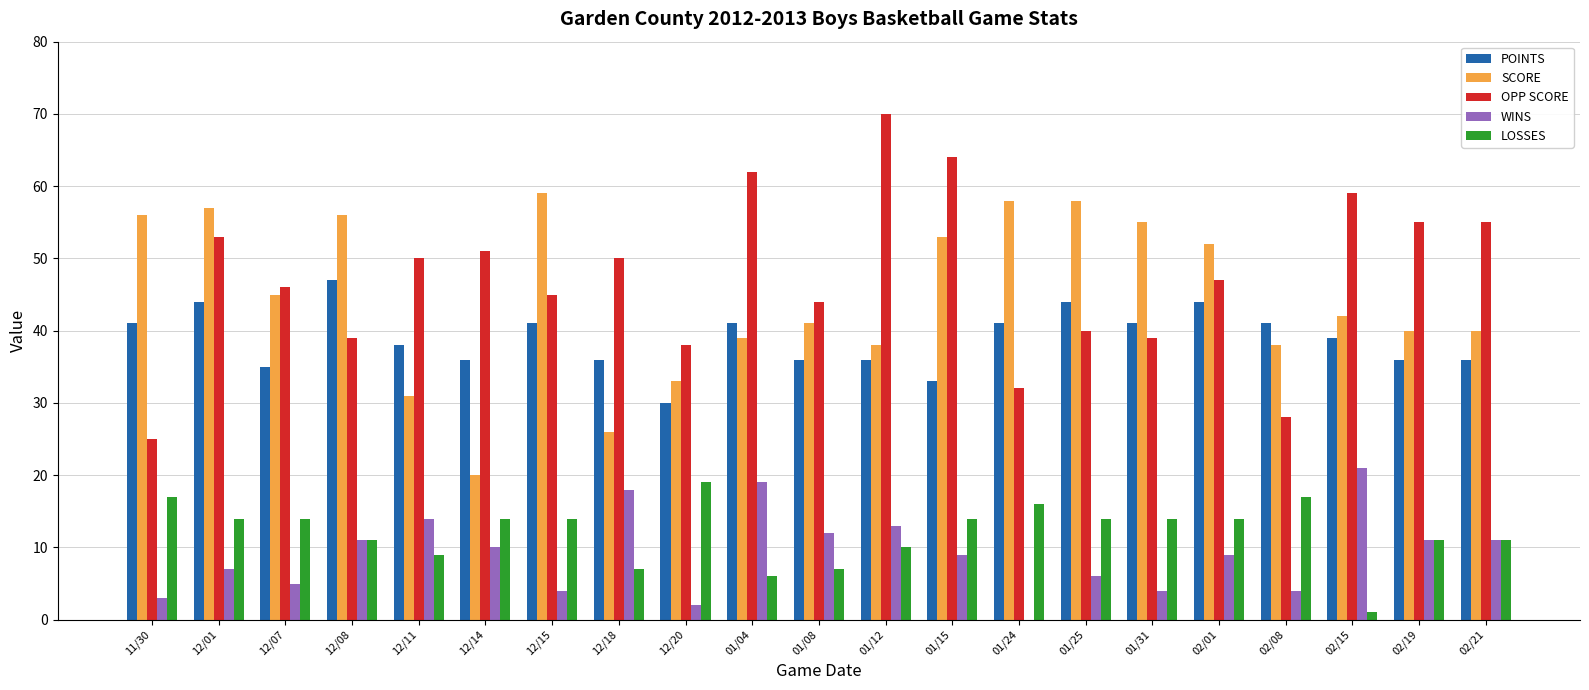

What is the maximum value for OPP SCORE?

70